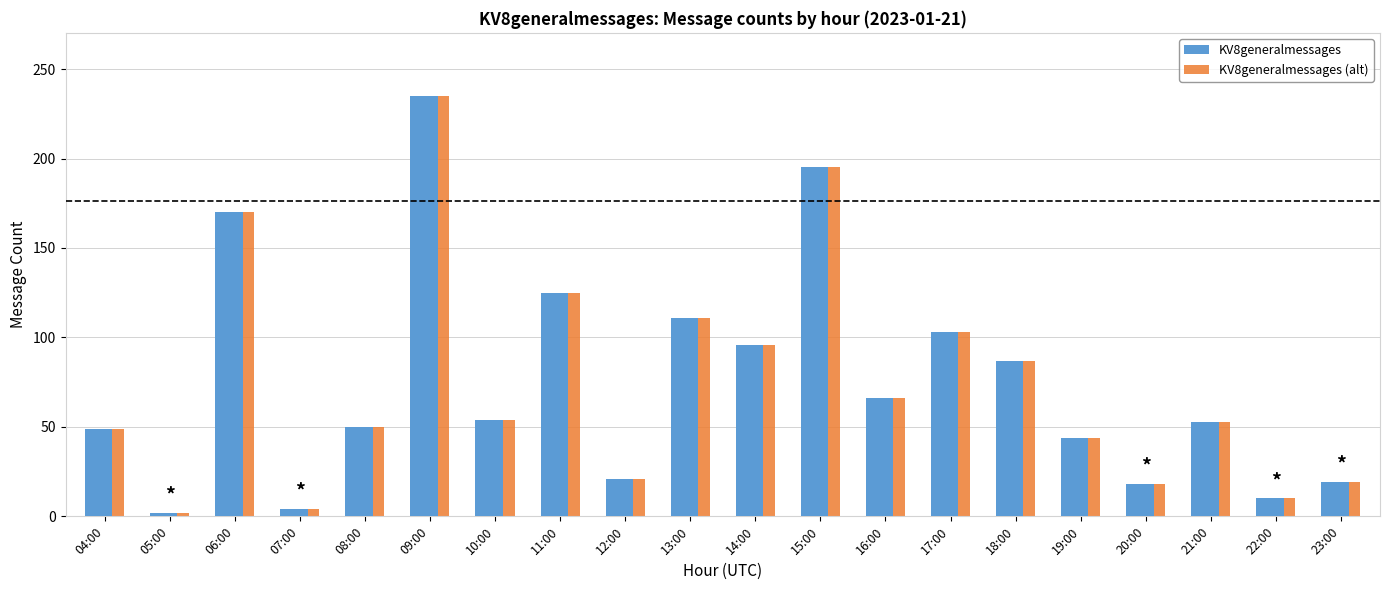

Is the value of KV8generalmessages at 15:00 greater than the value of KV8generalmessages (alt) at 08:00?

Yes